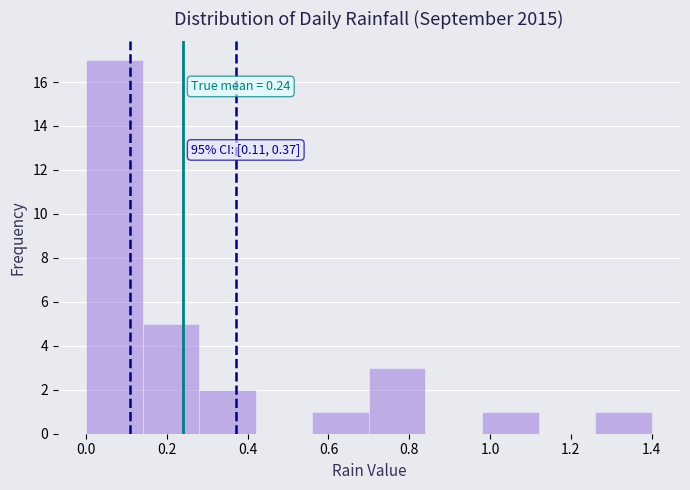

Which range on the x-axis has the tallest bar?

0.00 to 0.14